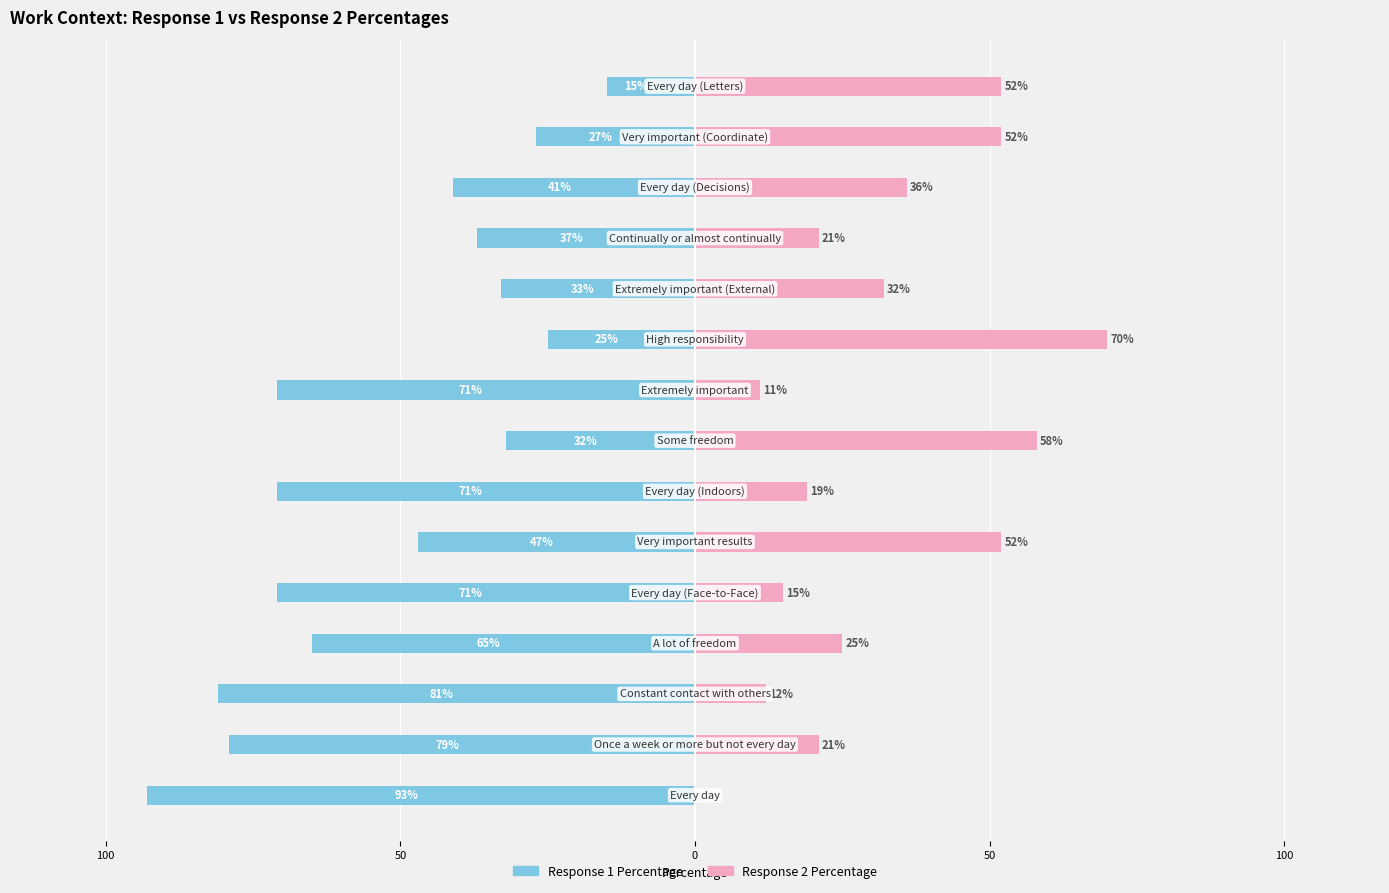

Are the bars horizontal?

Yes